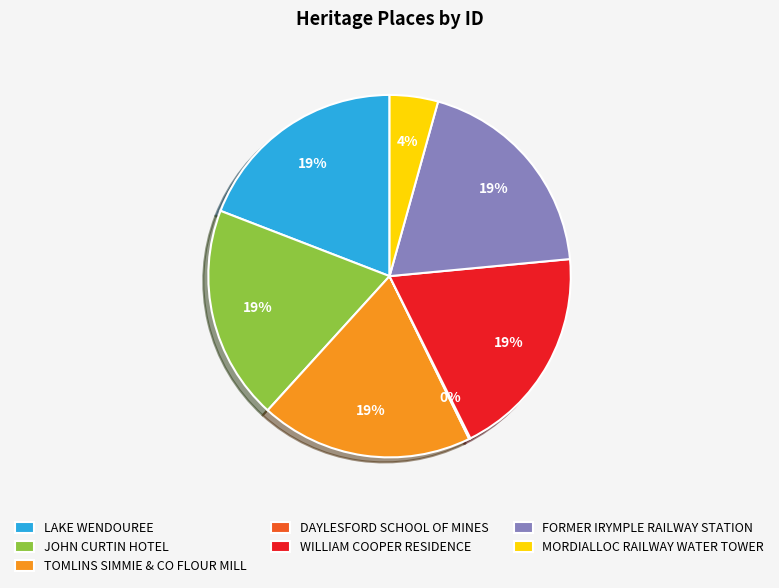

Is WILLIAM COOPER RESIDENCE the majority of the pie?

No